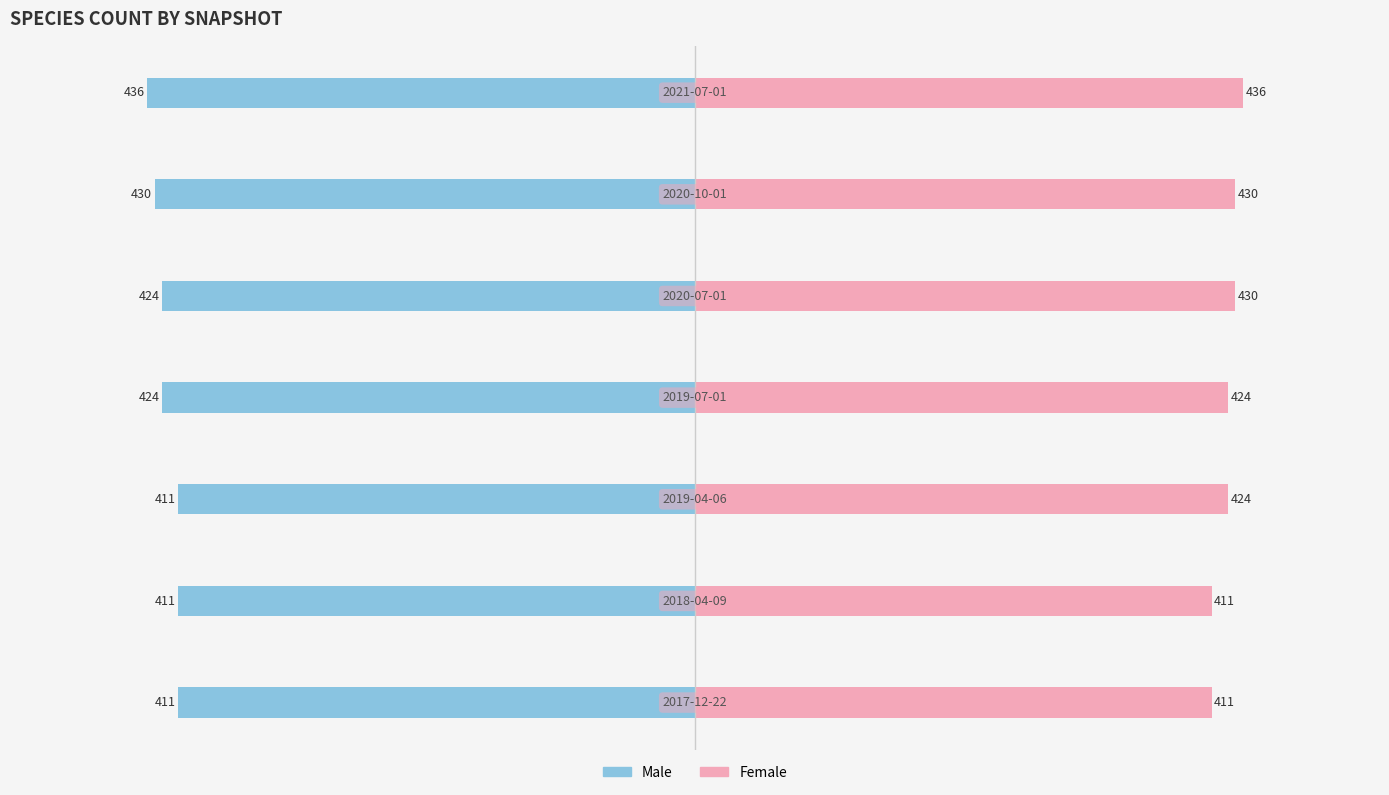

At how many categories does at least one series exceed -375?

7